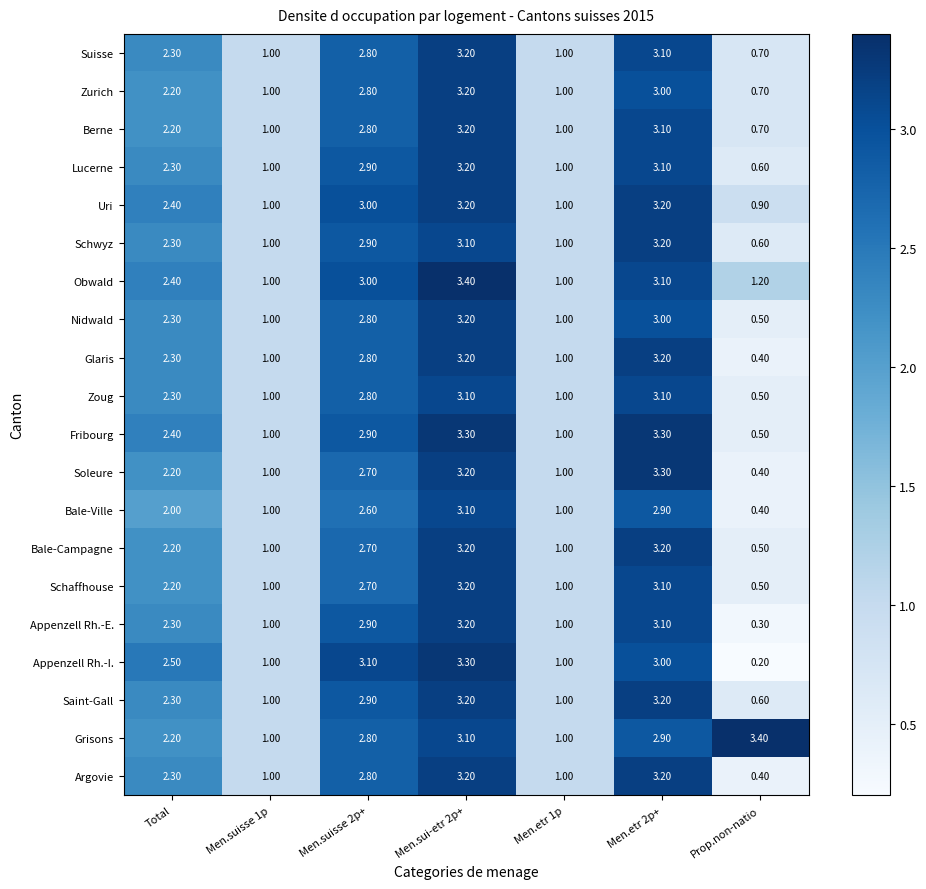

Which category has the lowest value in the Appenzell Rh.-E. series?

Prop.non-natio